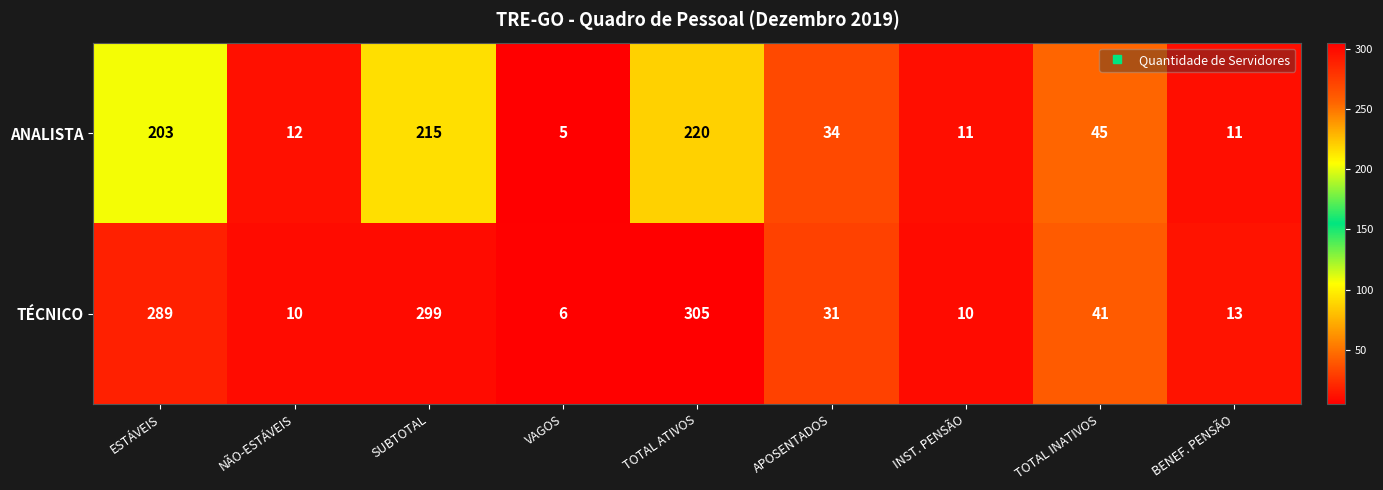

True or false: ANALISTA has a value of 203 at ESTÁVEIS.

True